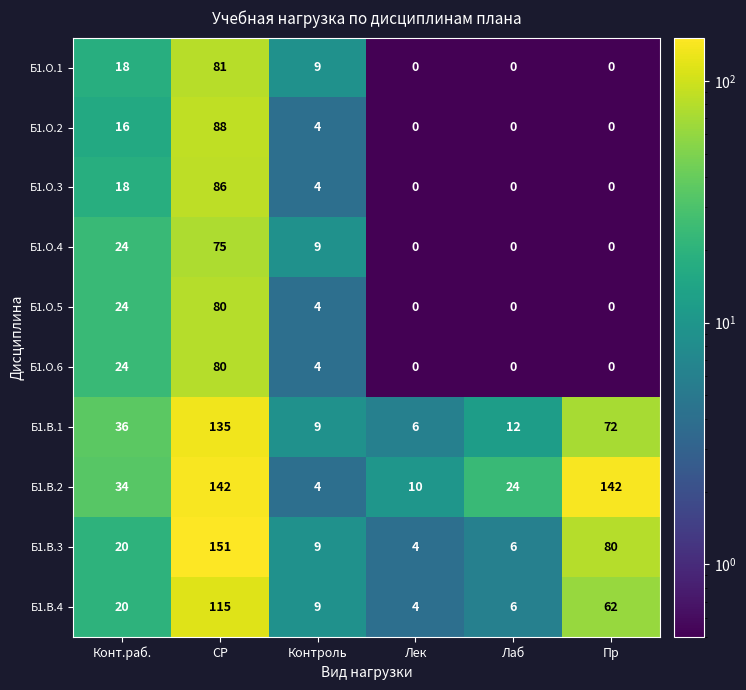

How many values in the Б1.В.4 series are below 20?

3